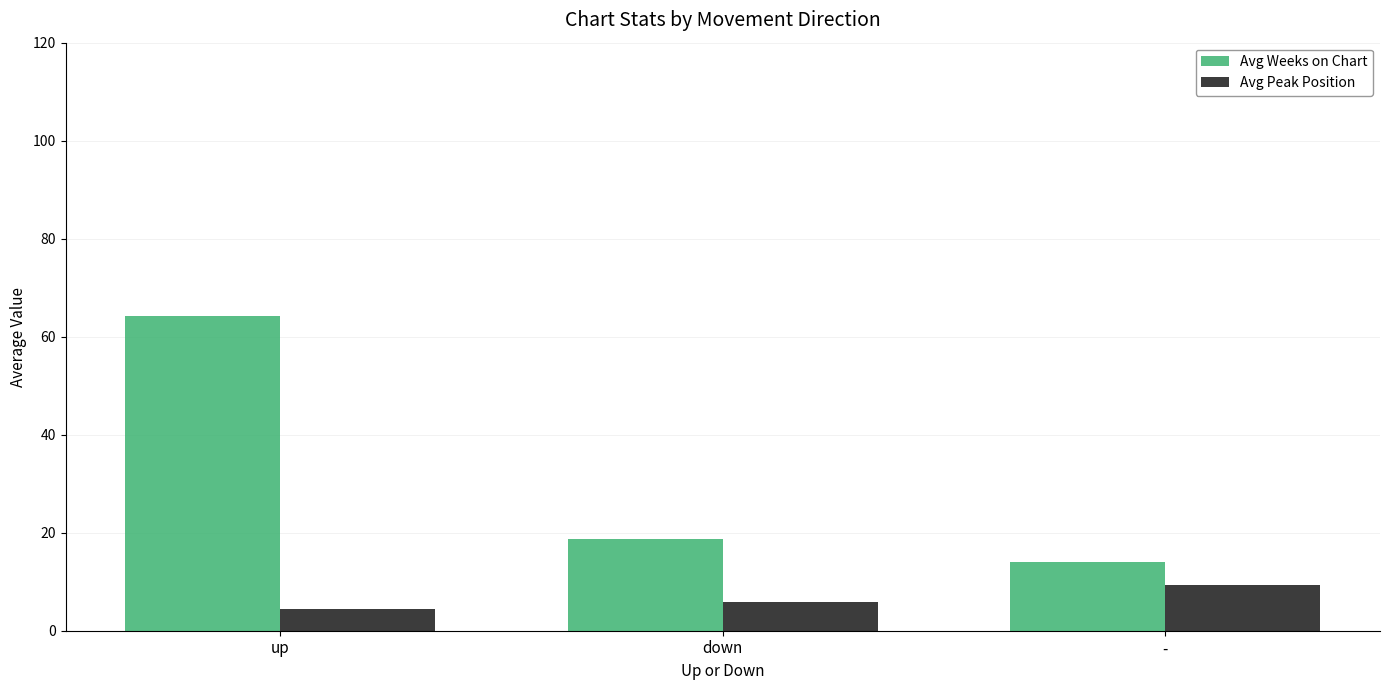

The value of Avg Peak Position at up is 4.4. True or false?

True